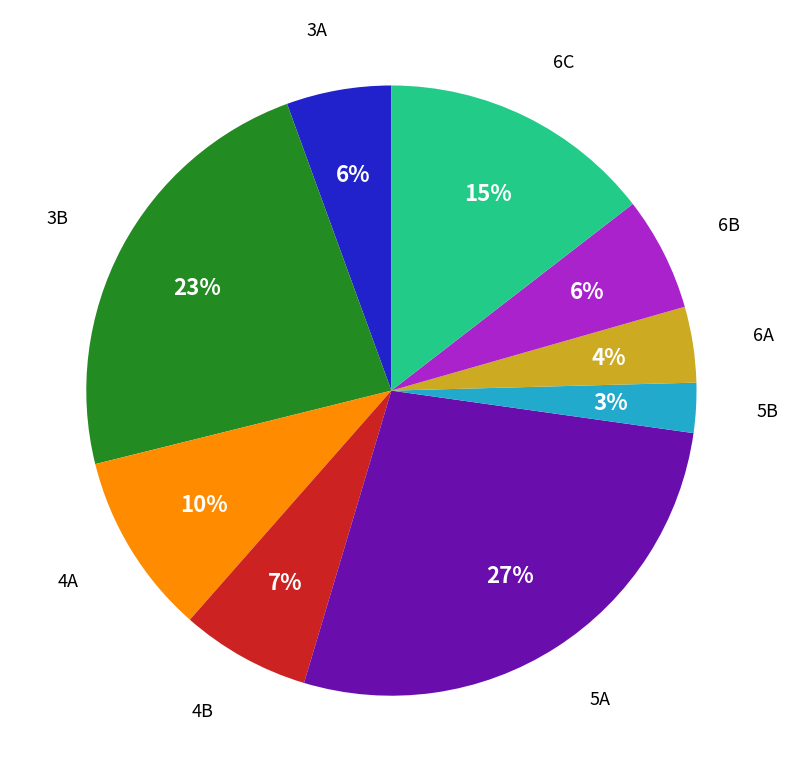

To the nearest percent, what is the average slice percentage?

11%